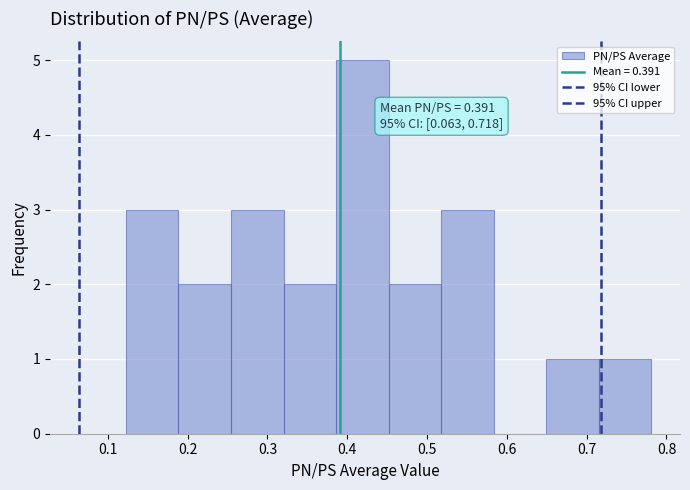

Which range on the x-axis has the tallest bar?

0.39 to 0.45